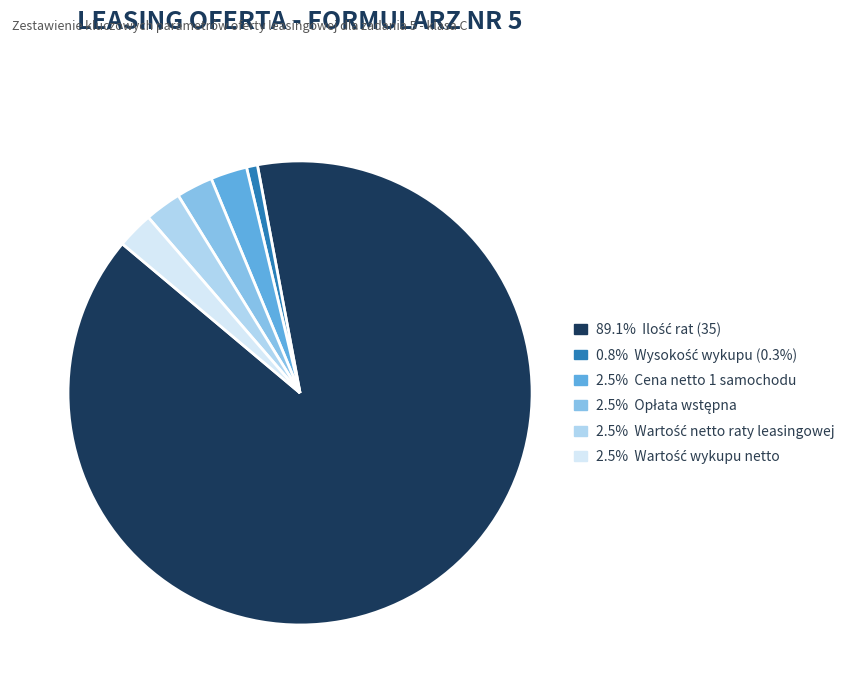

Is there a majority slice in this chart?

Yes